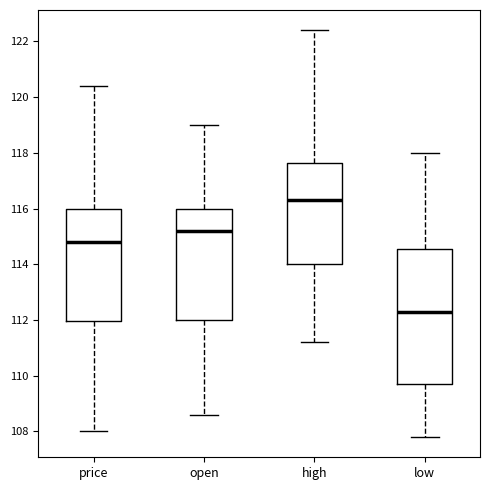

Which box's median line is the highest?

high